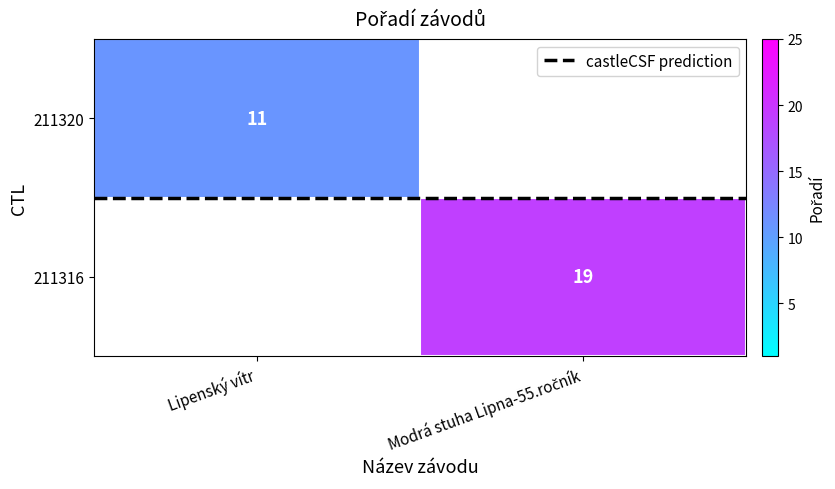

True or false: 211320 has a value of 15.8 at Lipenský vítr.

False